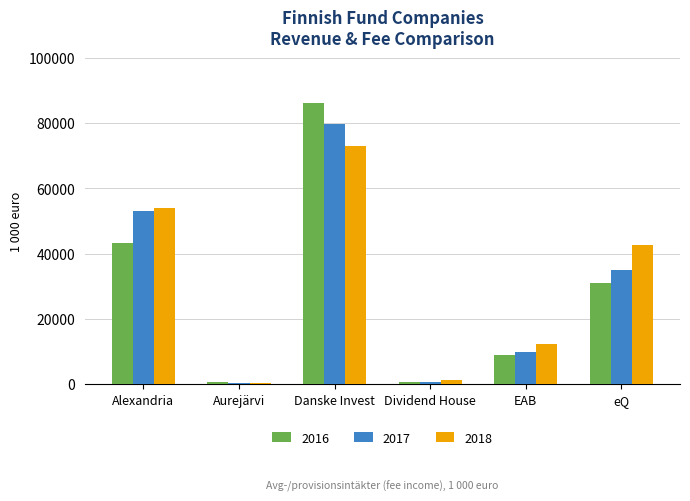

Which series has the largest range (max minus min)?

2016